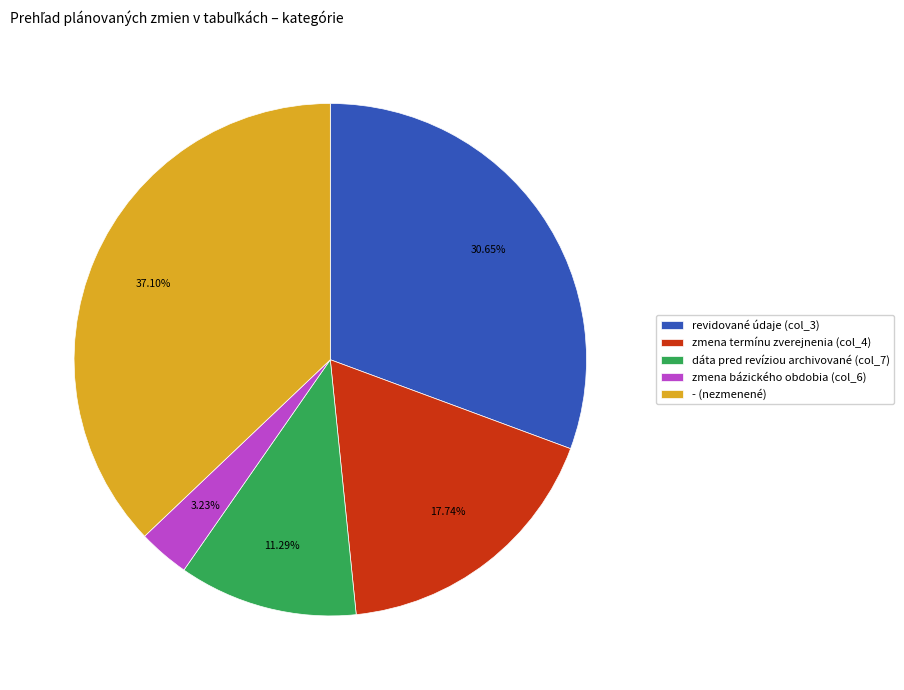

What is the smallest slice in the pie chart?

zmena bázického obdobia (col_6)